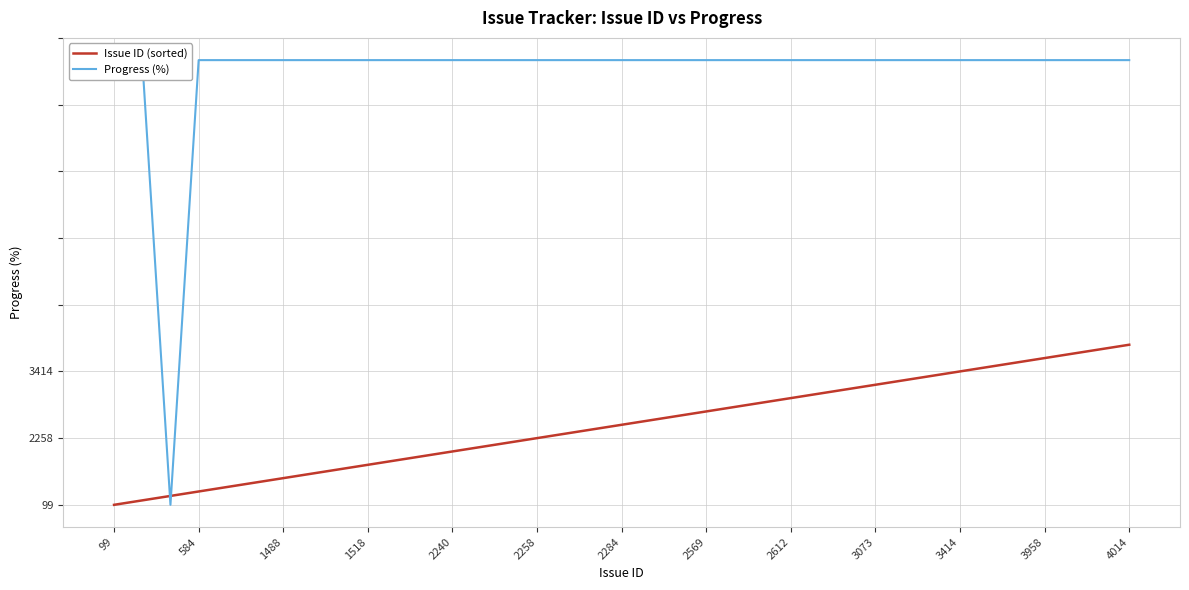

At which label is Progress (%) closest to 50?

99